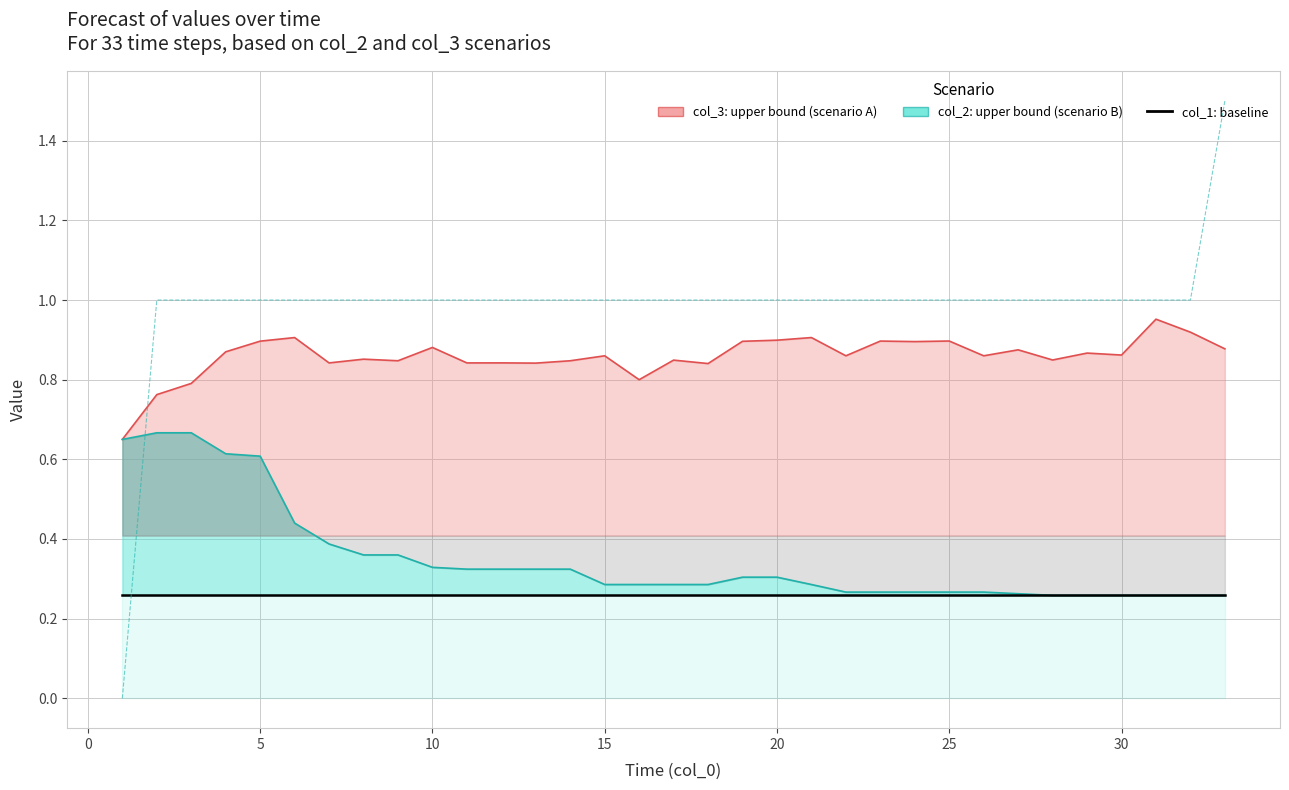

How many times do col_6 and col_3 line cross each other?

1